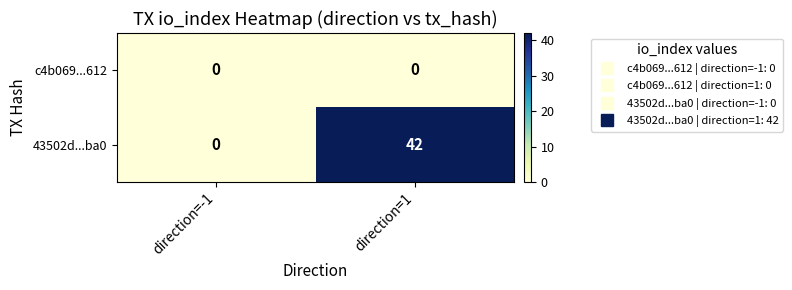

What is the difference between the maximum and minimum values in the 43502d...ba0 series?

42